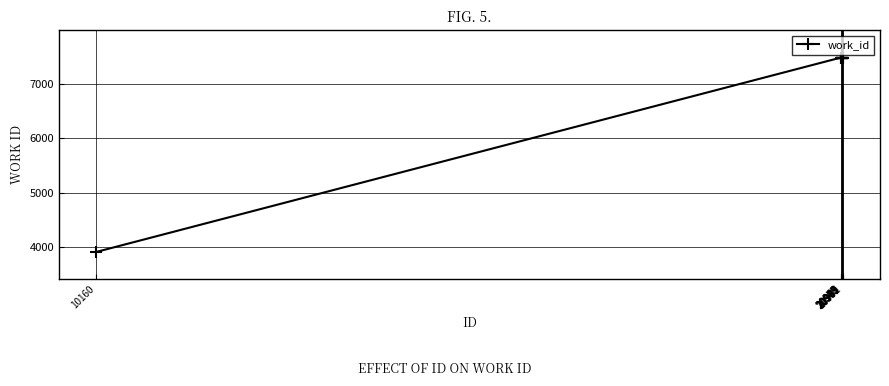

What is the value of the 2nd point from the left?

7476